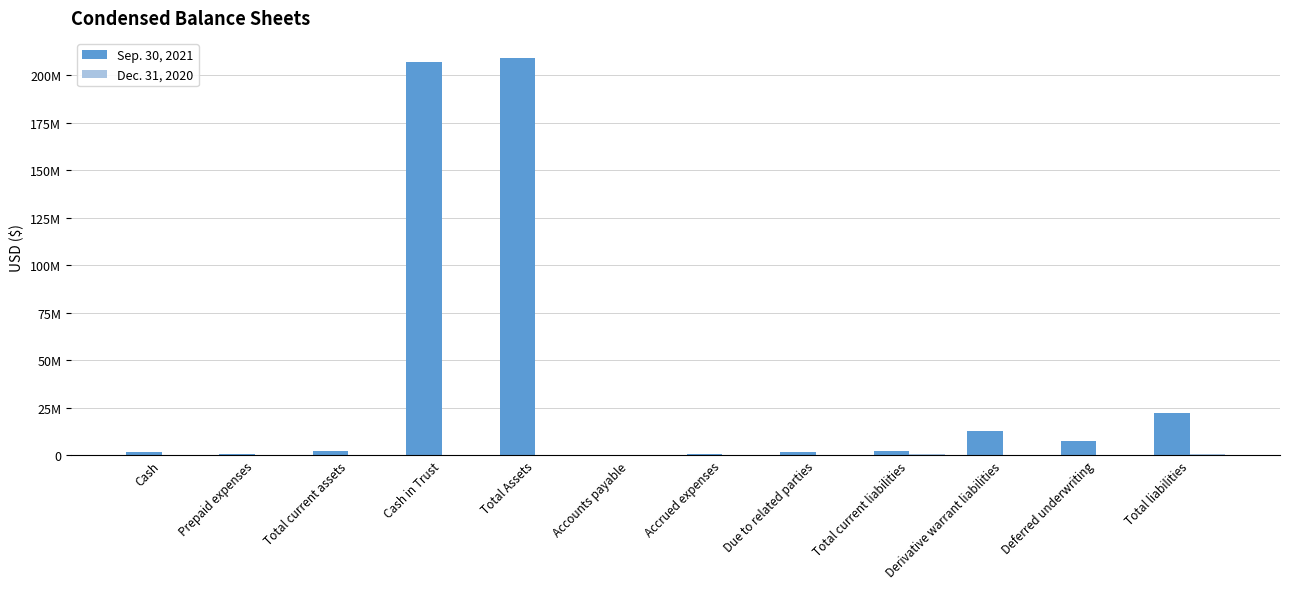

What is the label of the 11th bar from the right?

Prepaid expenses